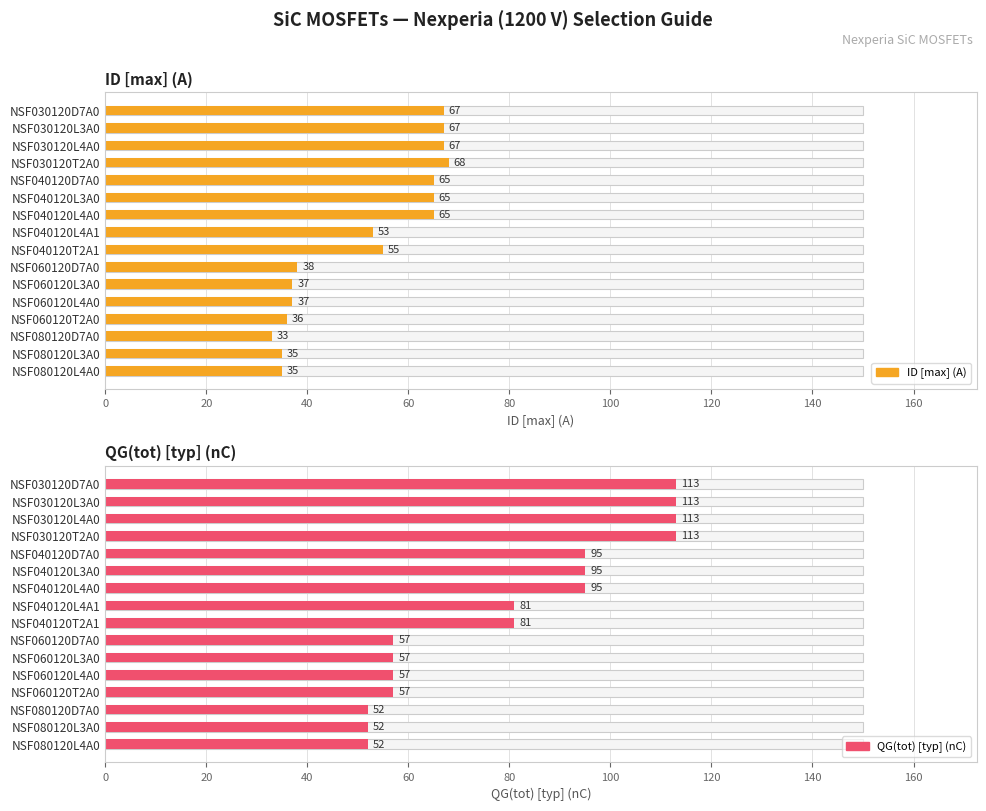

Rank the series by their maximum value, from highest to lowest.

QG(tot) [typ] (nC), ID [max] (A)